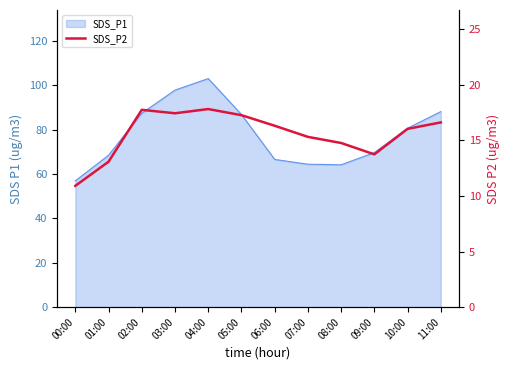

Count the number of categories in the chart.

12